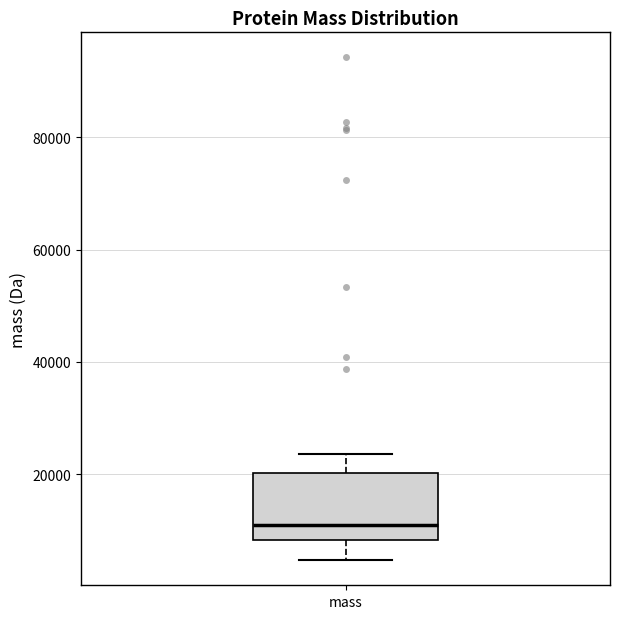

Read this box plot against the y-axis: the position of the median line, the range covered by the box, and the ends of both whiskers. The values are not printed on the chart, so give them approximately, as read against the axis.

median 12000, box 8000 to 20000, whiskers 4000 to 24000